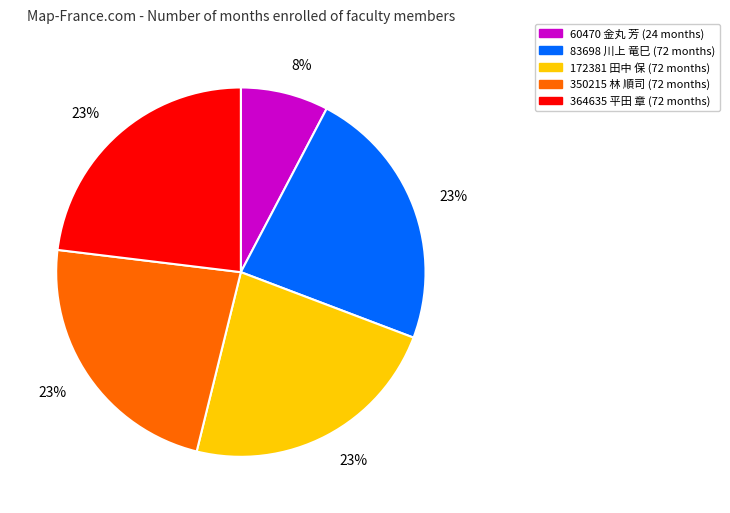

Combined, do 364635 平田 章 and 60470 金丸 芳 account for over 50%?

No